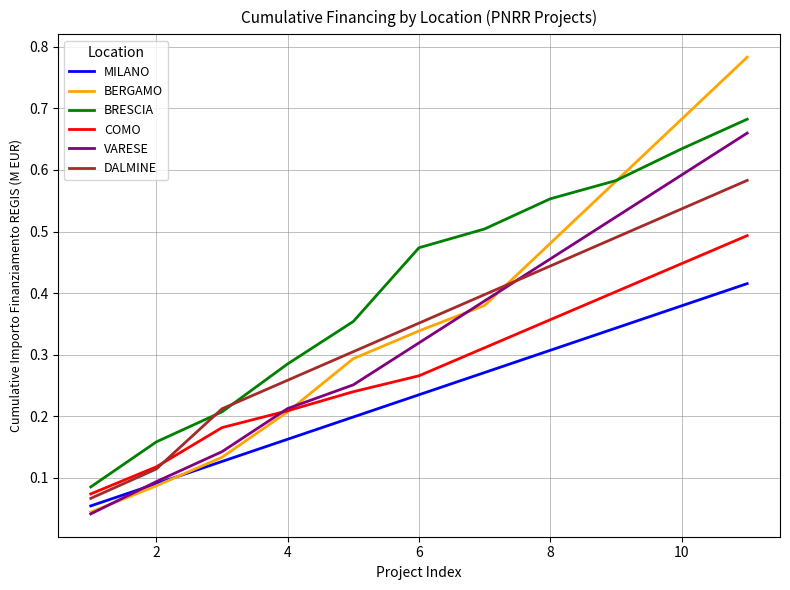

Which series has the widest spread of values?

BERGAMO